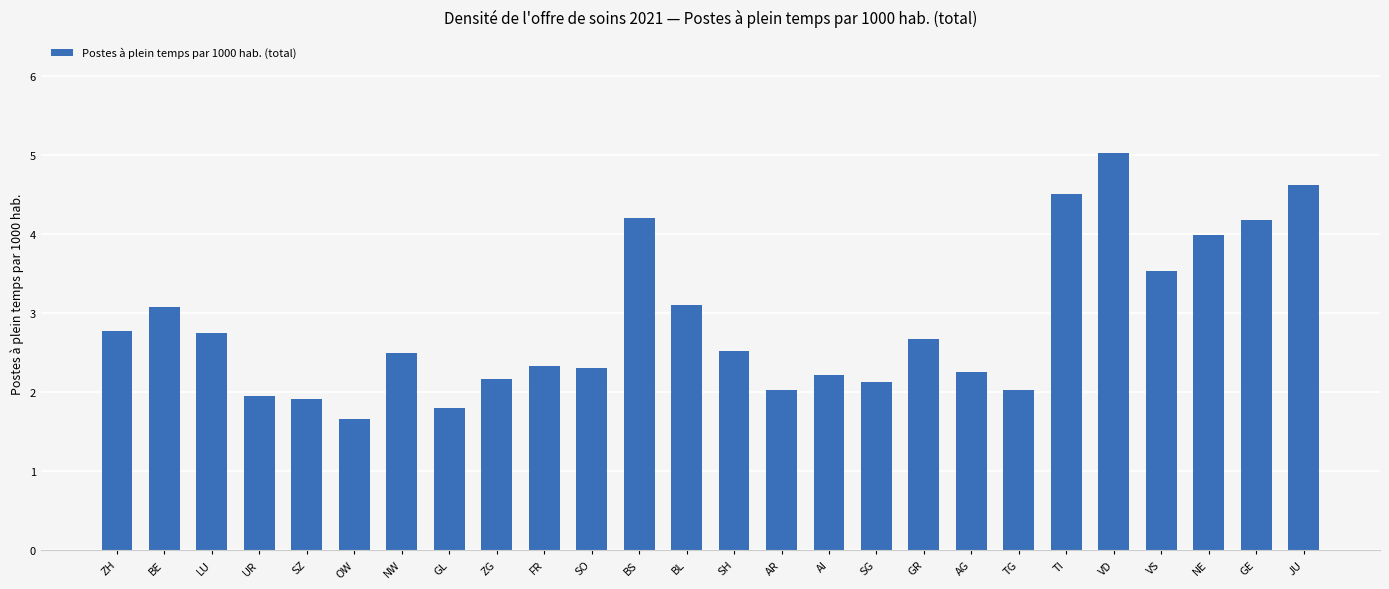

What is the difference between the maximum and minimum values?

3.4